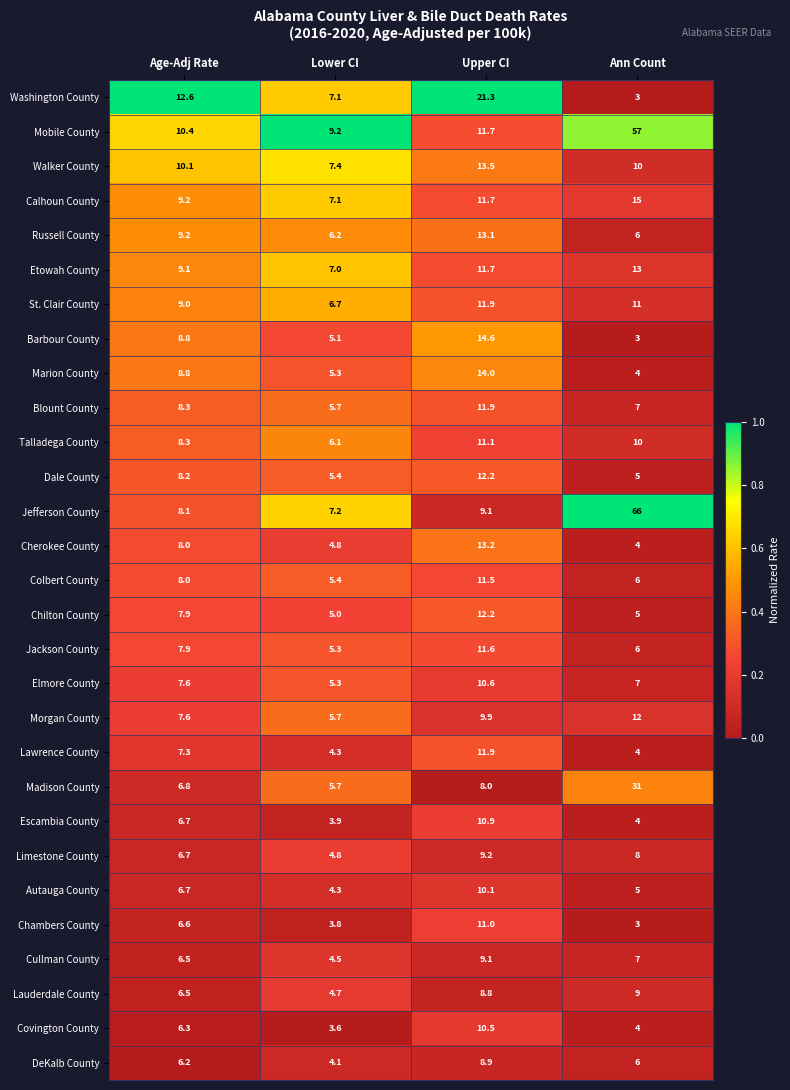

At which label does Dale County first exceed 8?

Age-Adj Rate